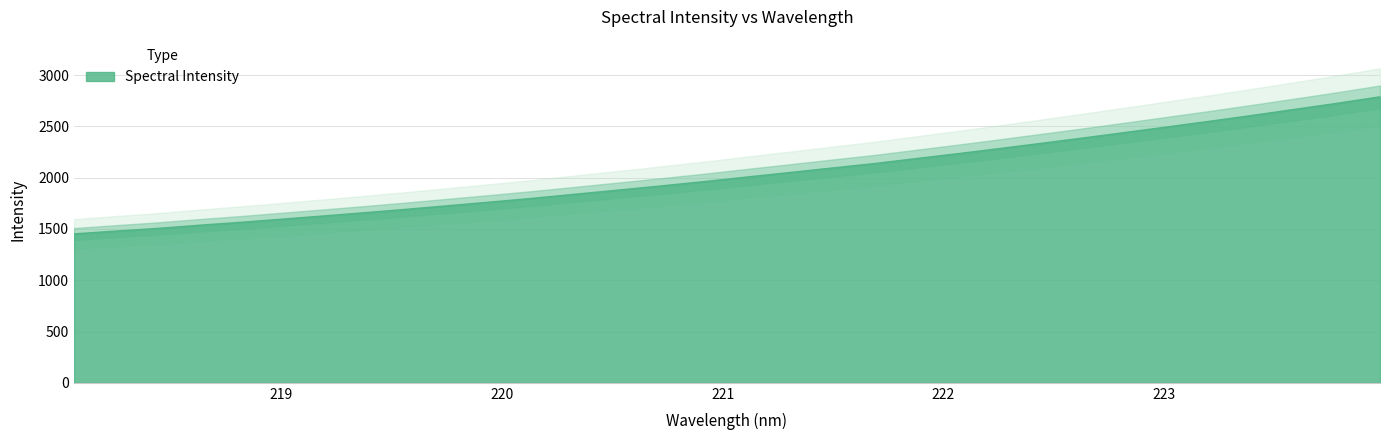

Reading left to right, list all the values displayed in this chart.

1450.8	1478.4	1504.7	1536.0	1565.2	1596.4	1628.3	1660.8	1694.7	1730.1	1765.4	1802.4	1841.9	1881.4	1921.4	1963.0	2006.8	2050.1	2093.8	2136.9	2186.0	2234.4	2284.9	2336.4	2388.7	2442.3	2496.7	2551.5	2608.1	2666.5	2725.4	2787.5